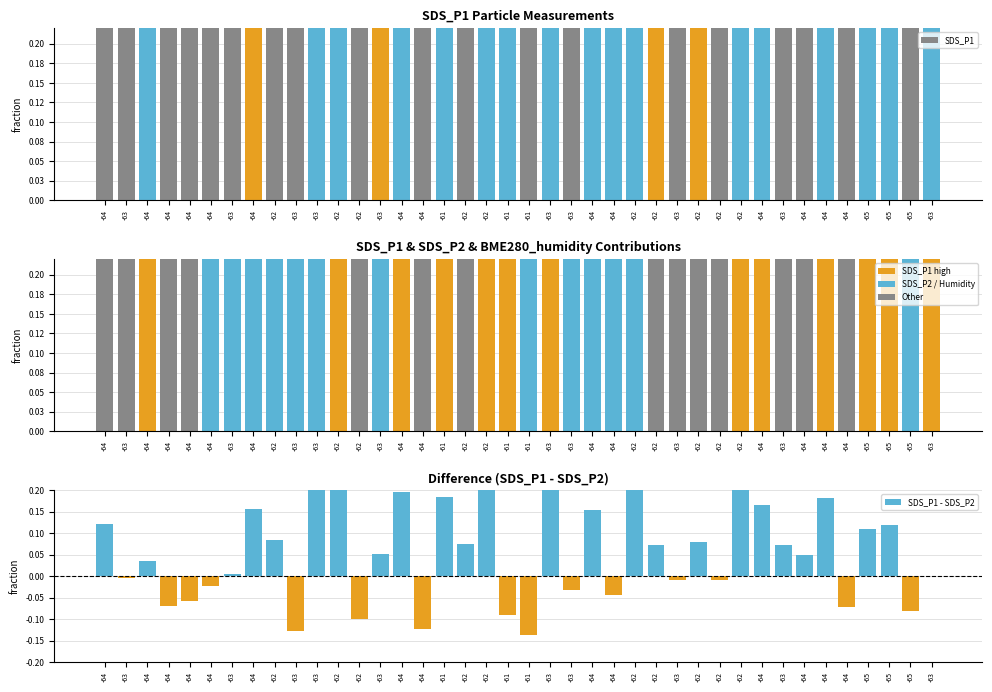

Is it true that SDS_P1 - SDS_P2 equals -0.0 at -64?

False